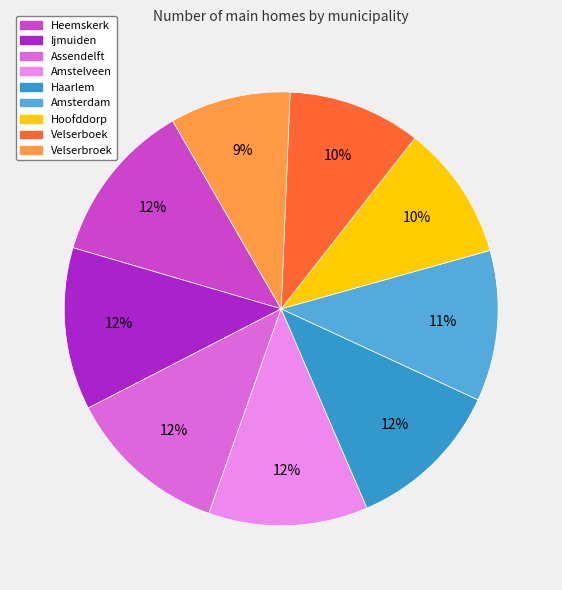

Is it true that Hoofddorp is 10% of the pie?

True